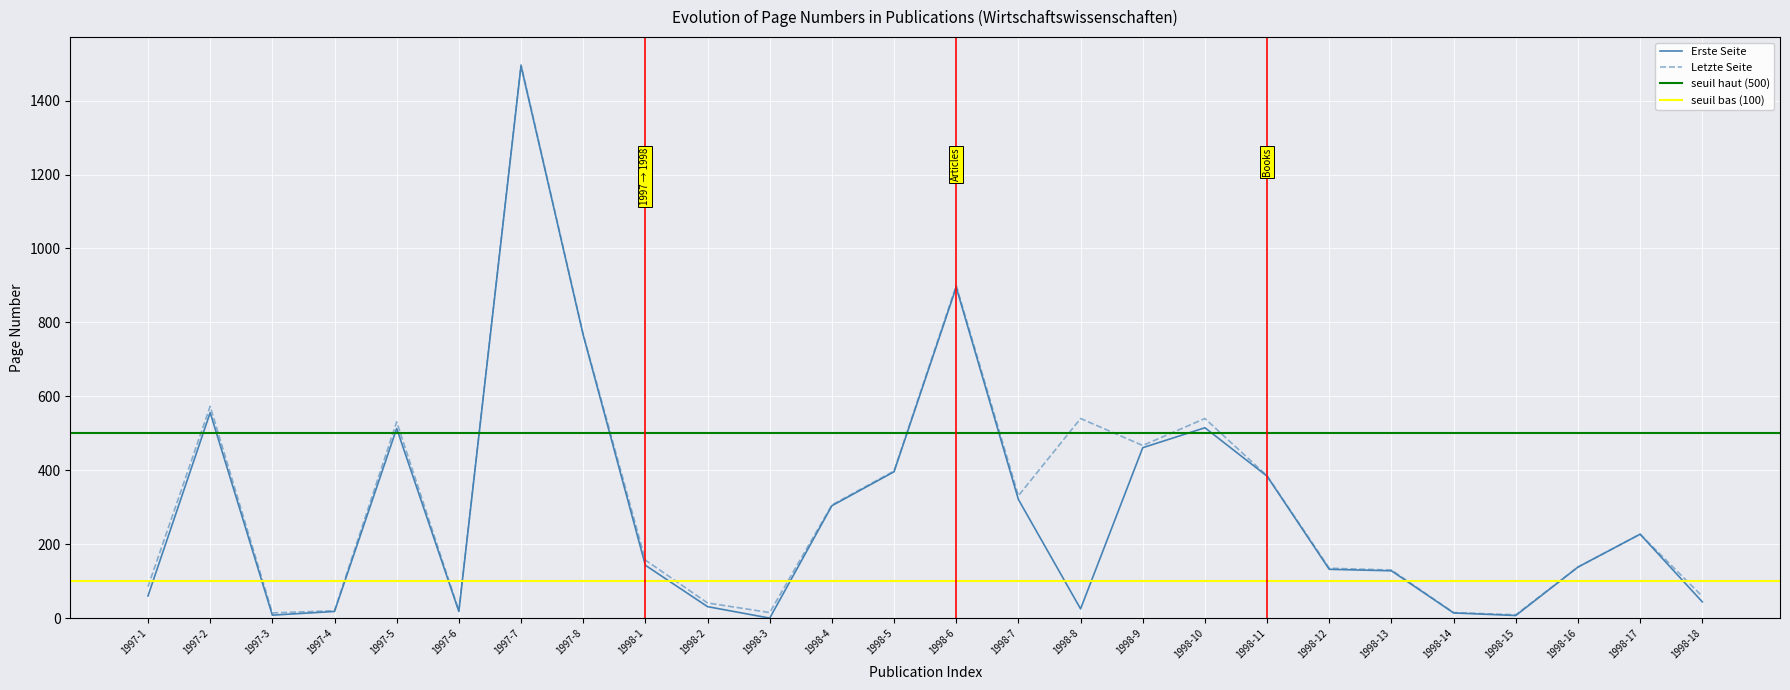

True or false: Erste Seite and Letzte Seite intersect in this chart.

False